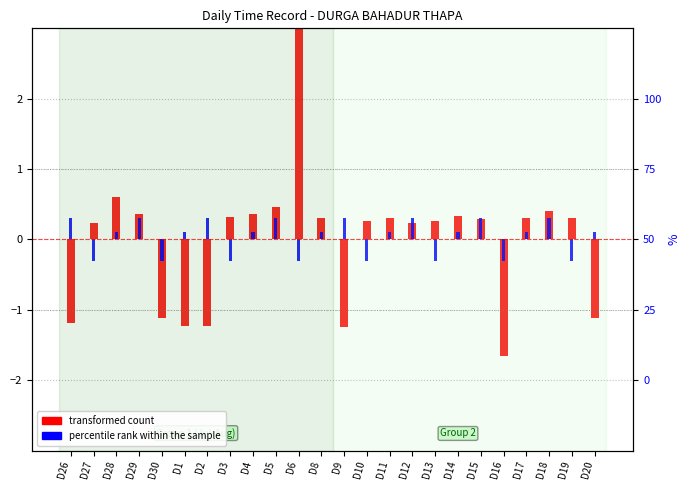

The transformed count series shows 0.5 at D19. True or false?

False